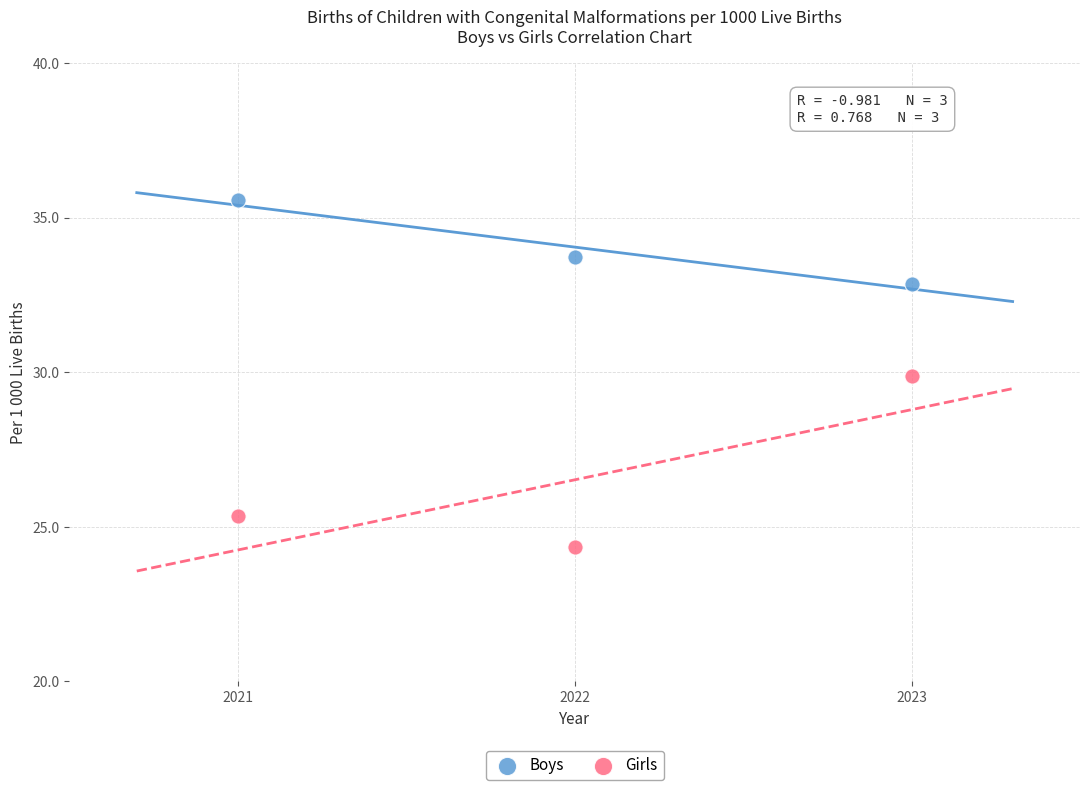

Across all data points, what is the average Y value?

30.3